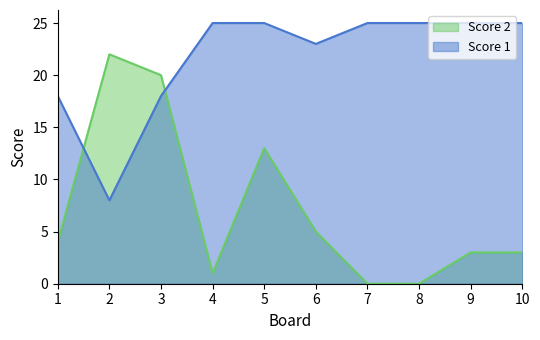

At which label does Score 2 first exceed 4?

2